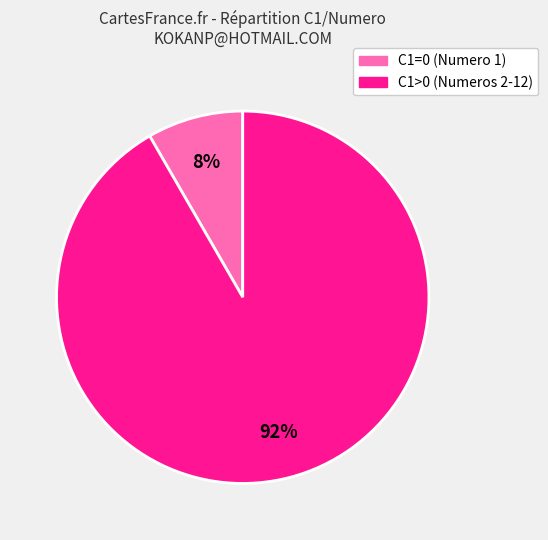

Between C1=0 (Numero 1) and C1>0 (Numeros 2-12), which is larger?

C1>0 (Numeros 2-12)